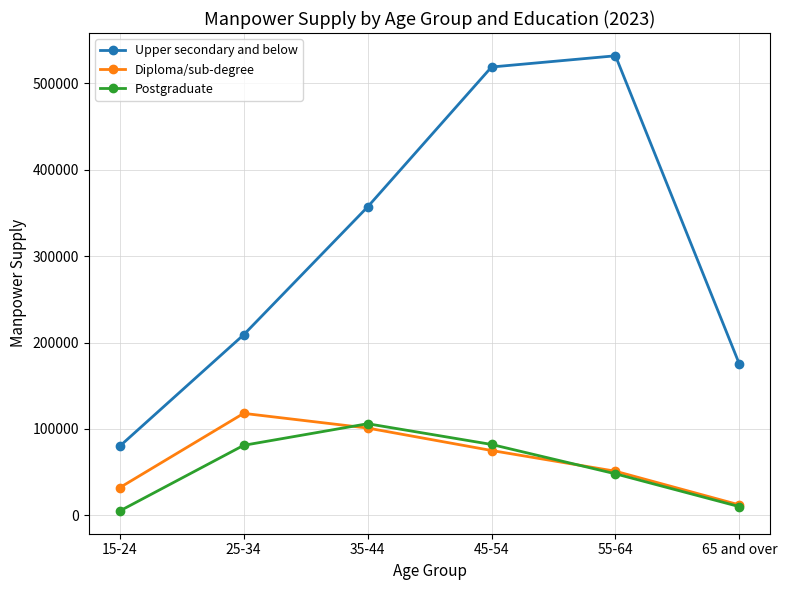

How many lines are shown in the chart?

3